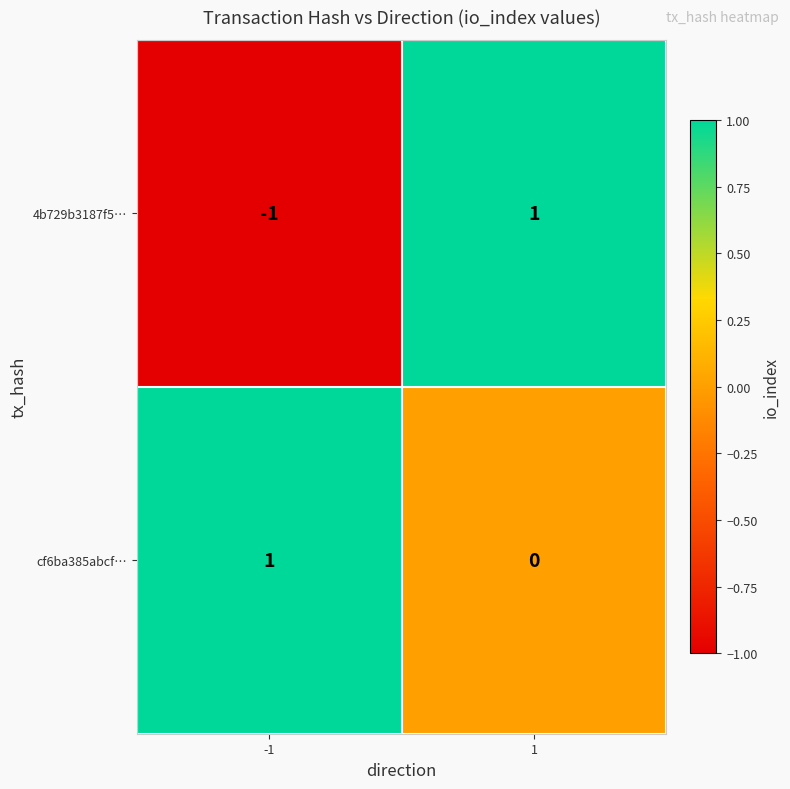

Is it true that cf6ba385abcf… equals 1 at -1?

True